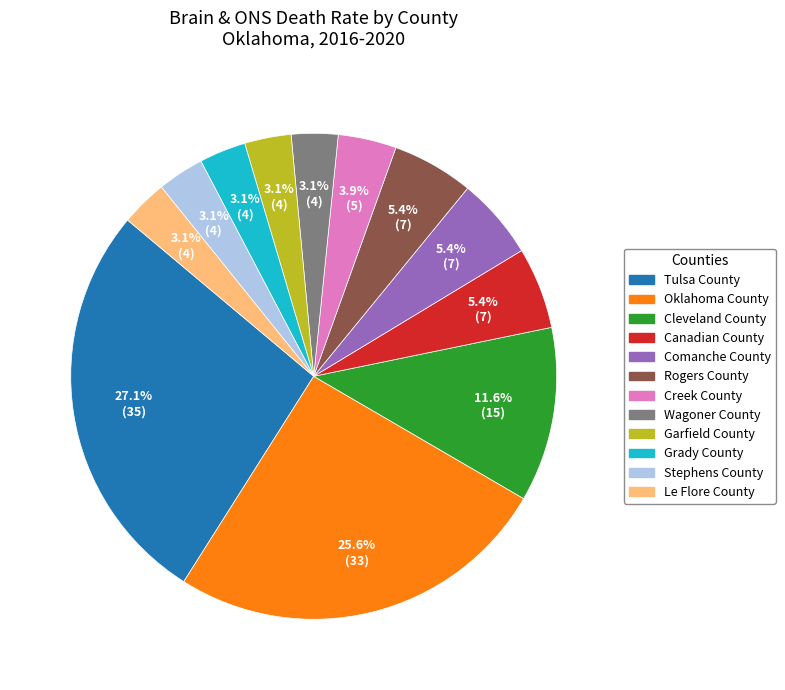

Which slice is the largest?

Tulsa County